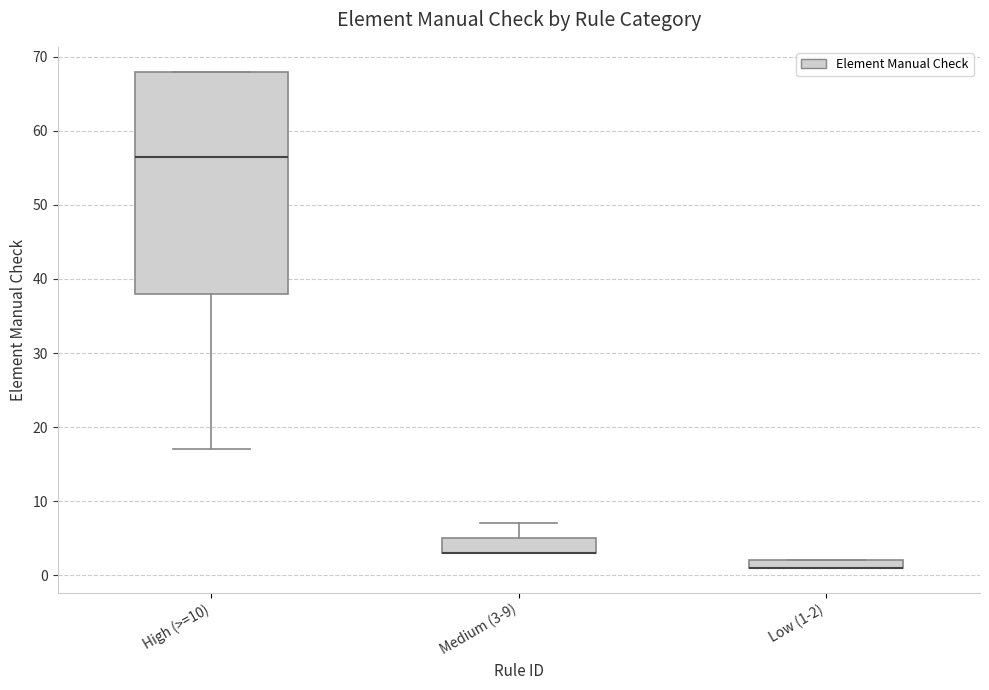

Comparing the boxes themselves (not the whiskers), which one is the tallest?

High (>=10)